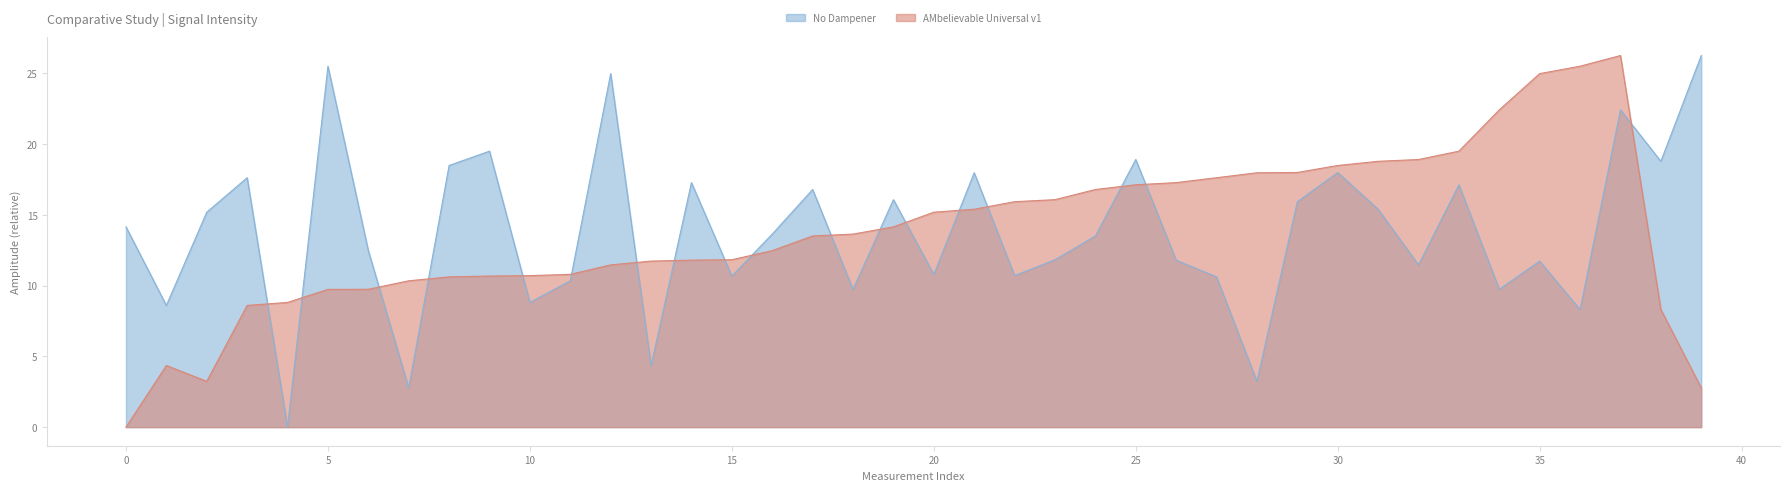

At which label does AMbelievable Universal v1 reach its minimum?

0